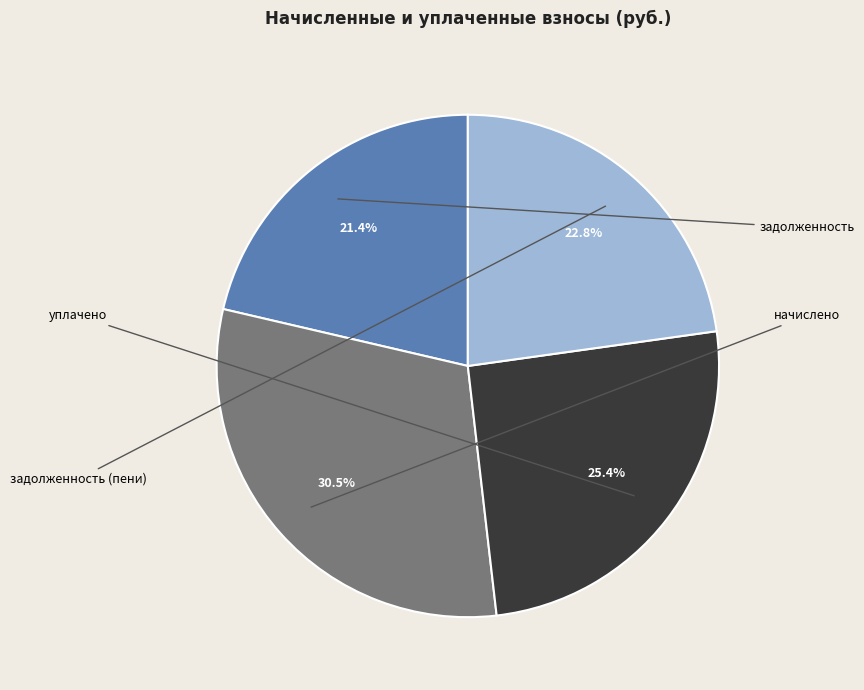

To the nearest percent, what portion does уплачено represent?

25%